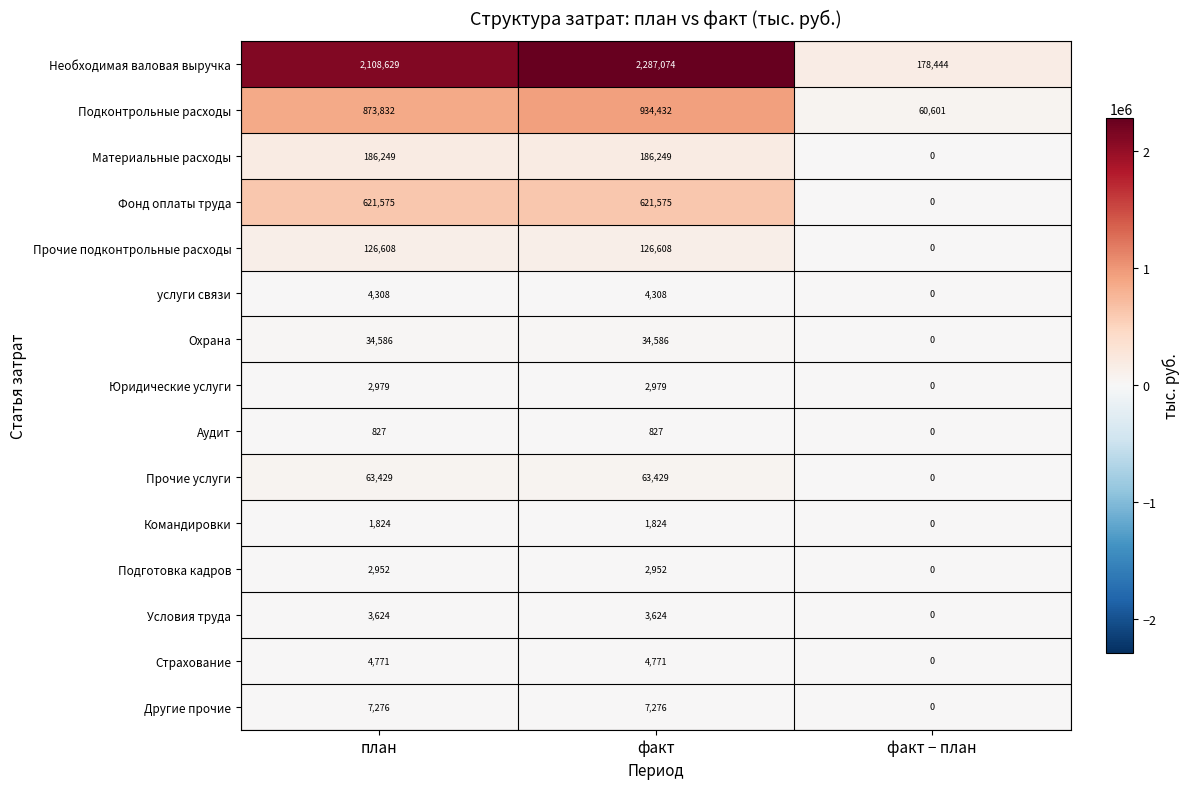

Is it true that Материальные расходы equals 59295 at факт?

False